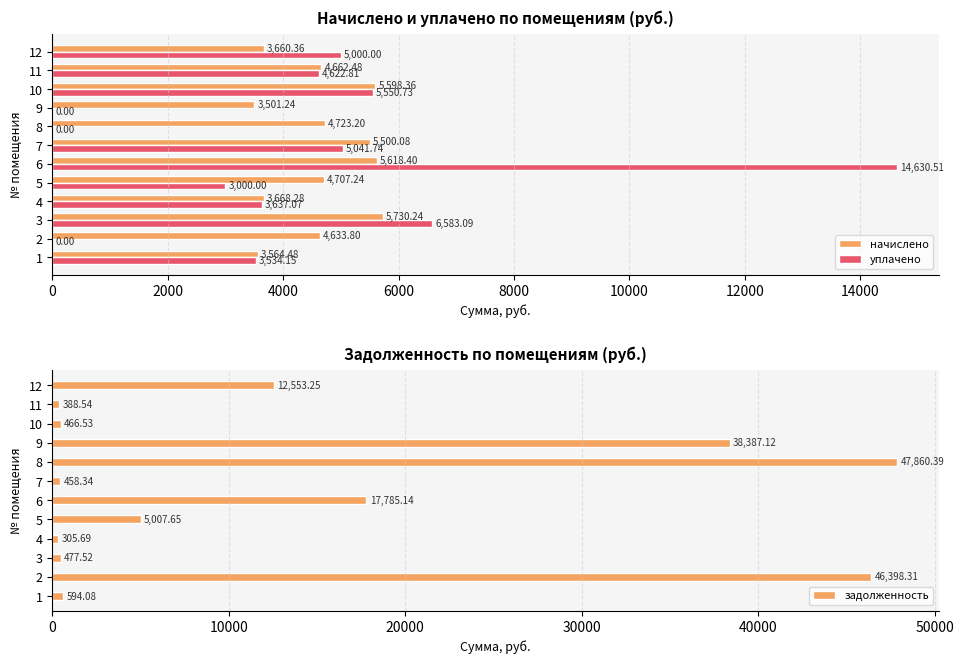

At which label is уплачено closest to 7315?

3